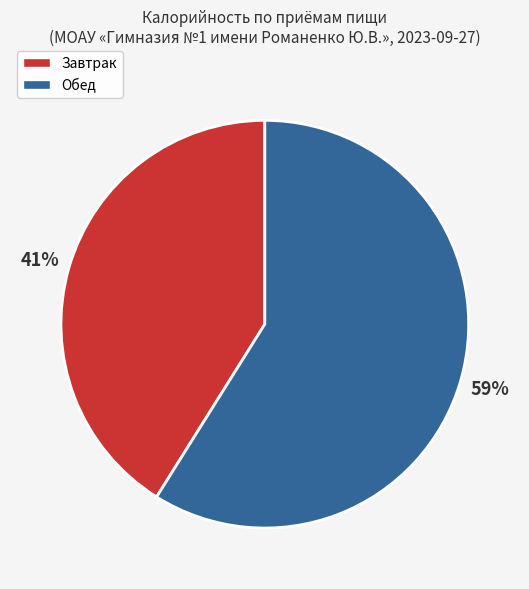

Rank the categories by value from lowest to highest.

Завтрак, Обед